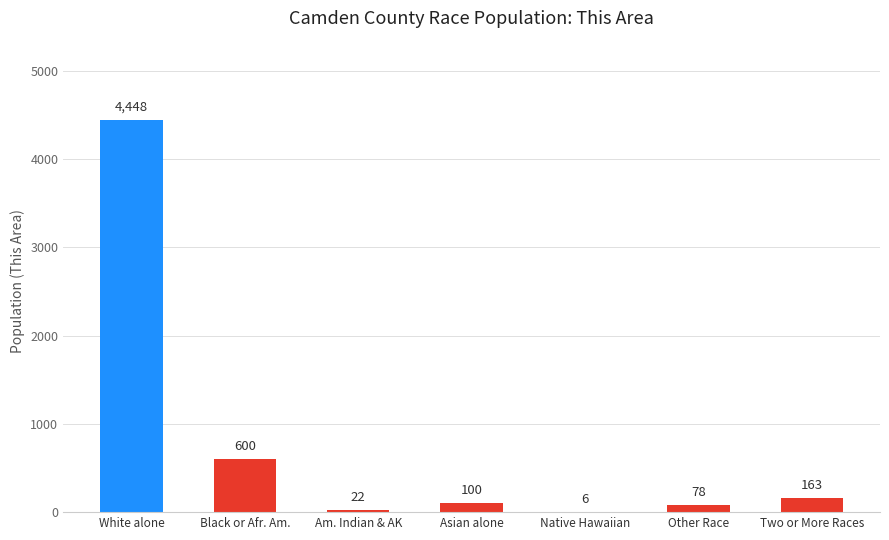

At which category does the chart reach its peak across all series?

White alone